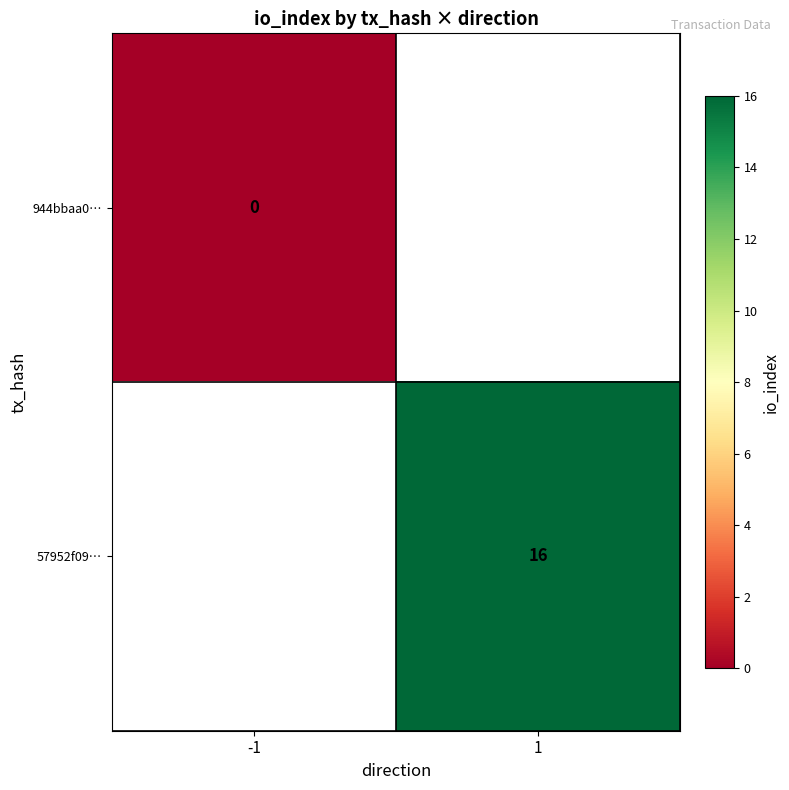

True or false: 57952f09… has a value of 16 at 1.

True